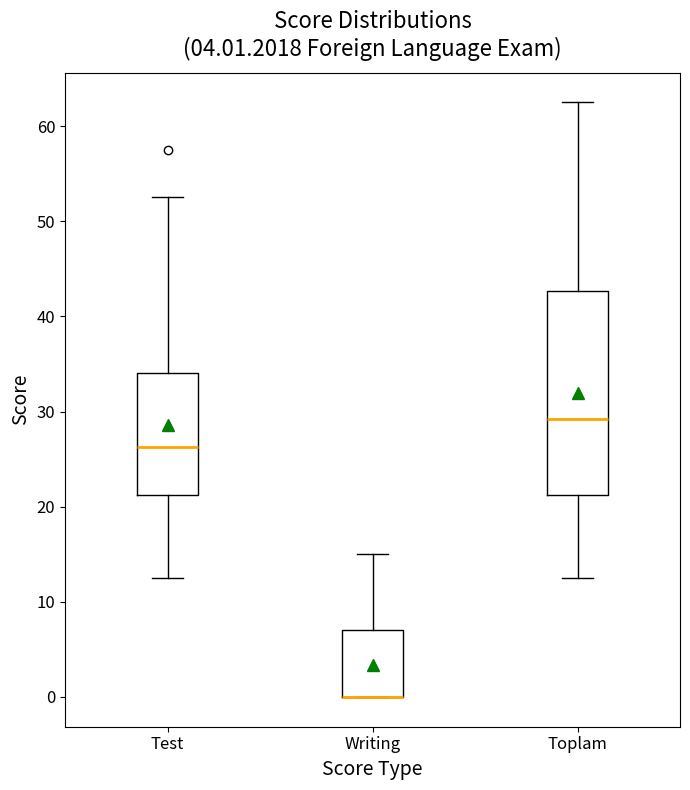

Comparing the boxes themselves (not the whiskers), which one is the tallest?

Toplam